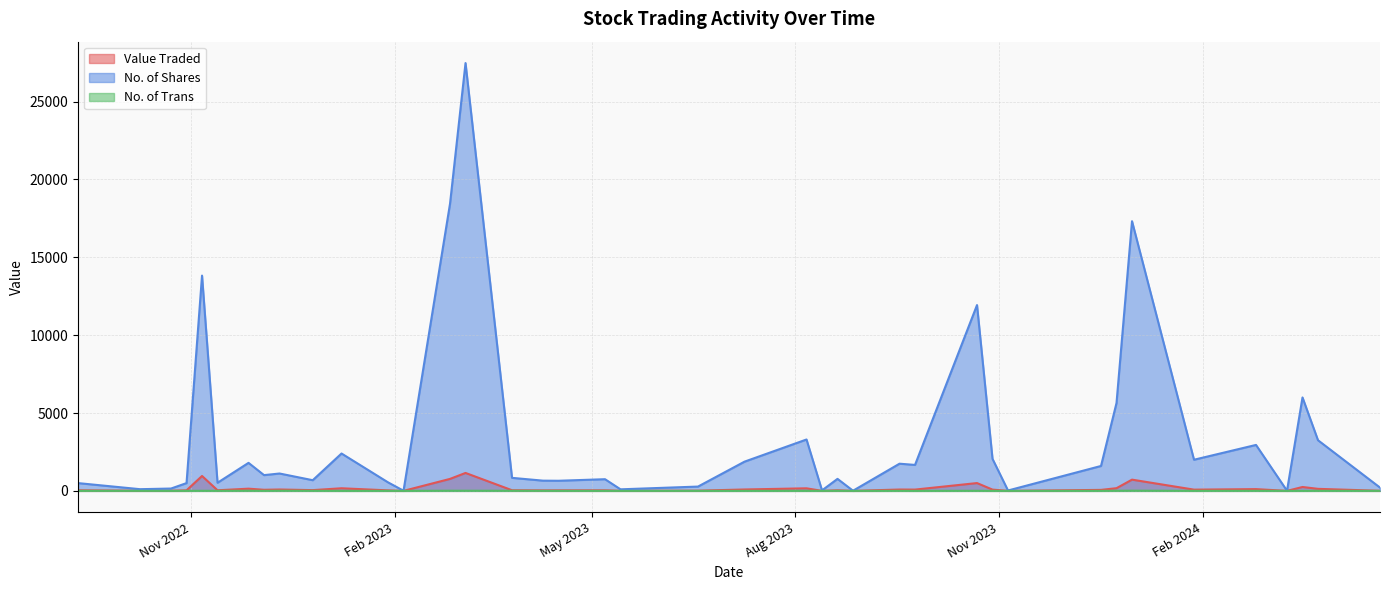

Which series has the widest spread of values?

No. of Shares